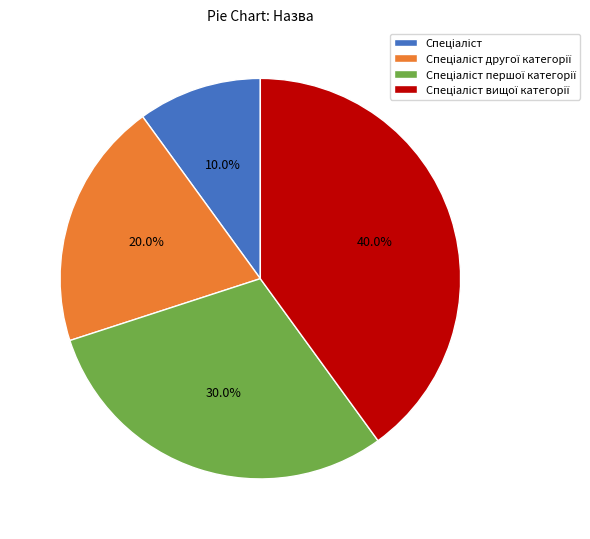

Does any single category account for the majority?

No